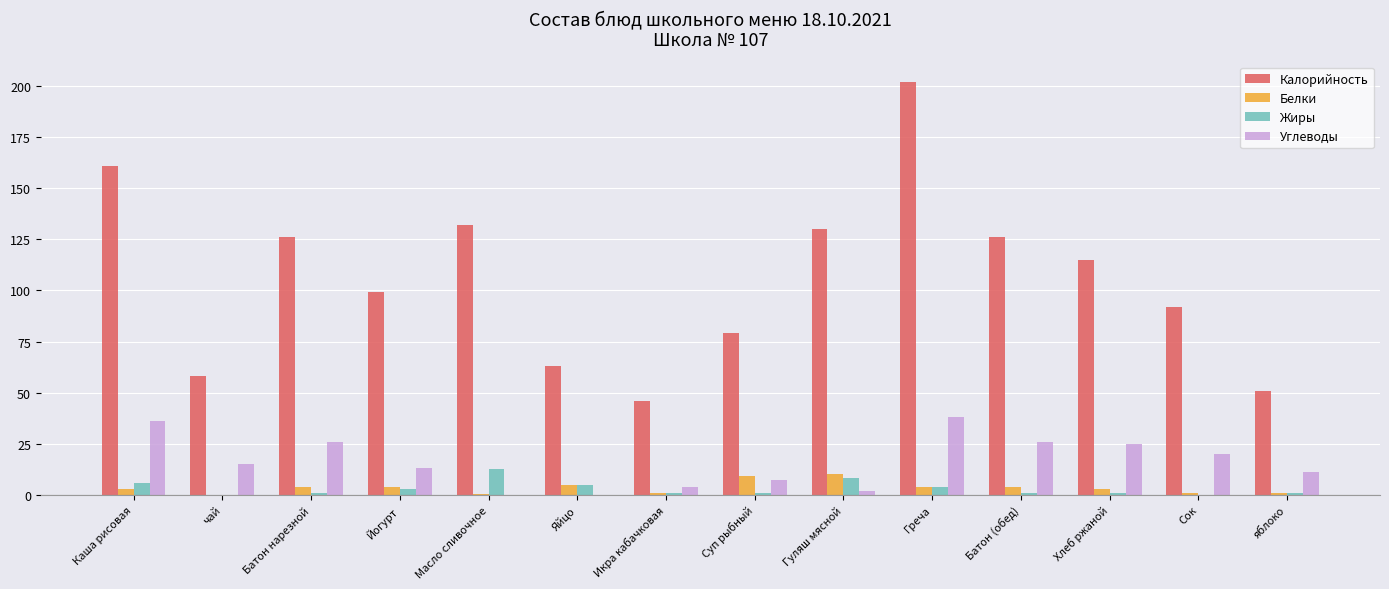

Are the bars grouped side by side (vs. stacked)?

Yes